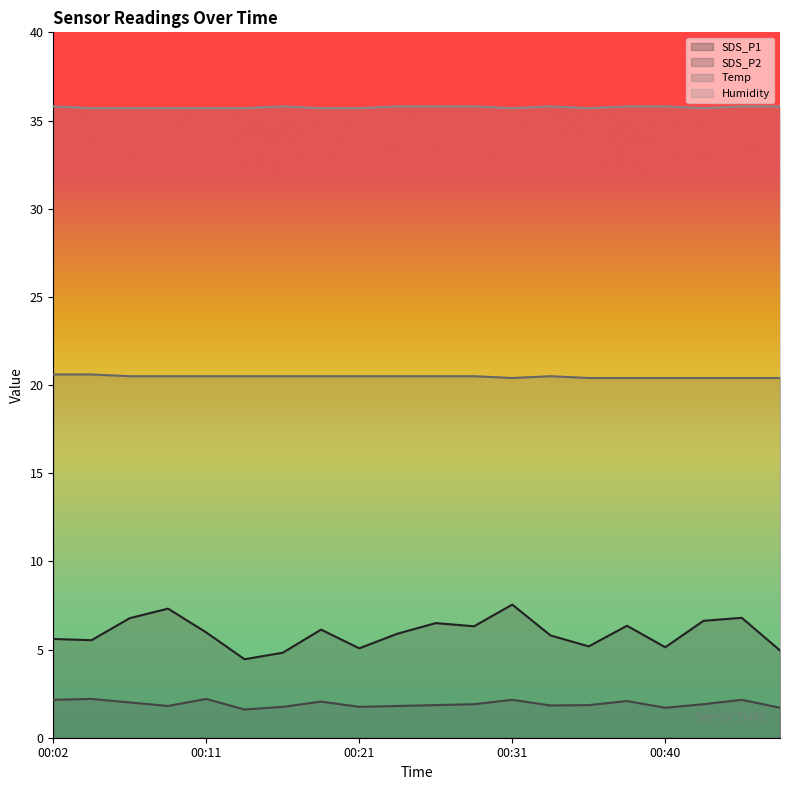

How many interior local peaks does the SDS_P1 series have?

6